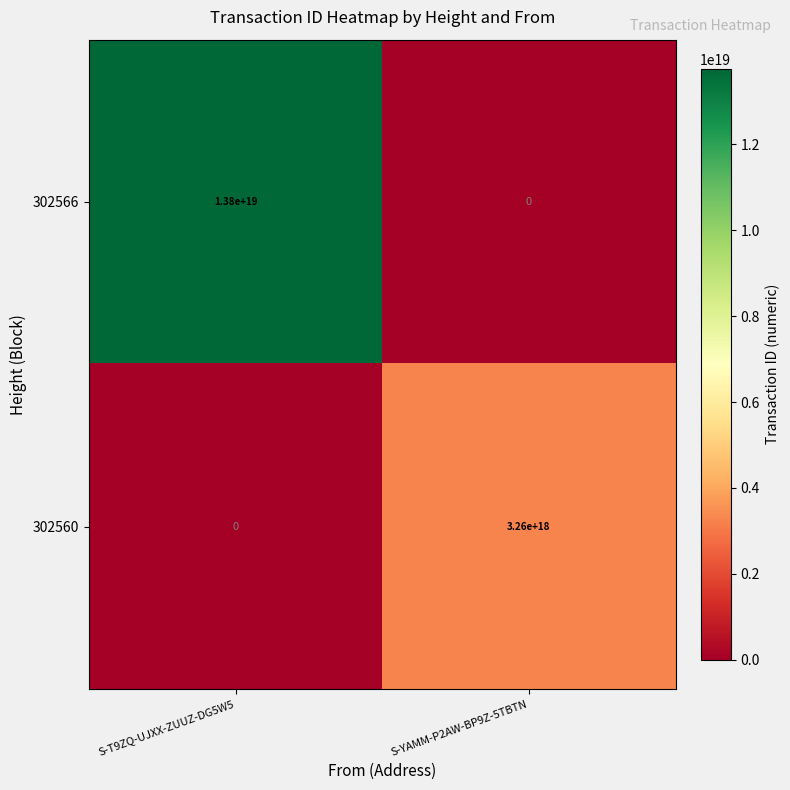

True or false: 302566 has a value of 13800000000000000000 at S-T9ZQ-UJXX-ZUUZ-DG5W5.

True